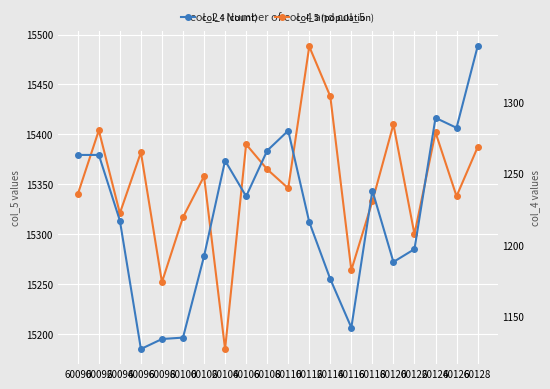

How many values in the col_5 (population) series are below 15358?

10